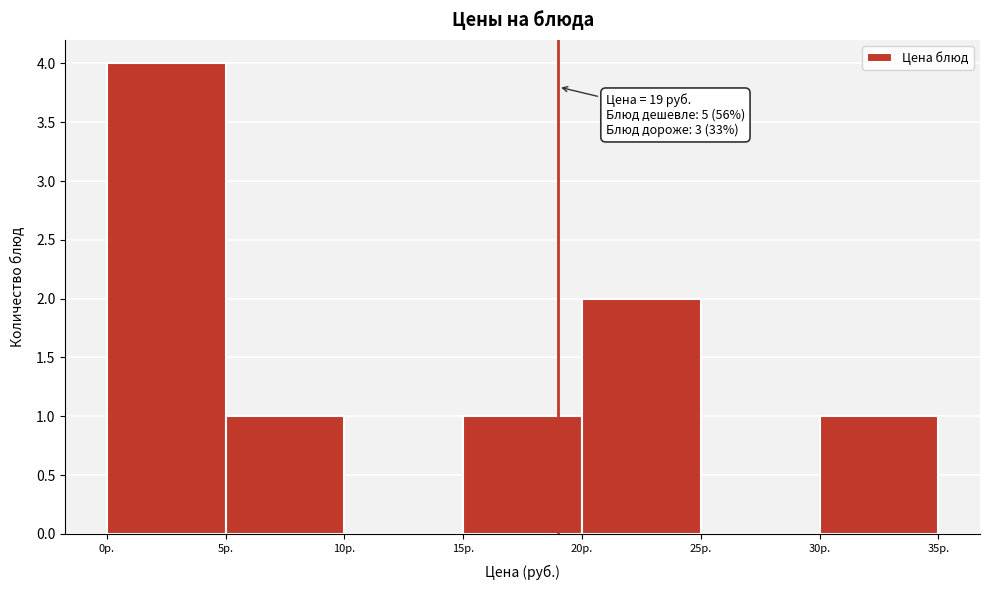

Over which range of the x-axis is the bar tallest?

0 to 5